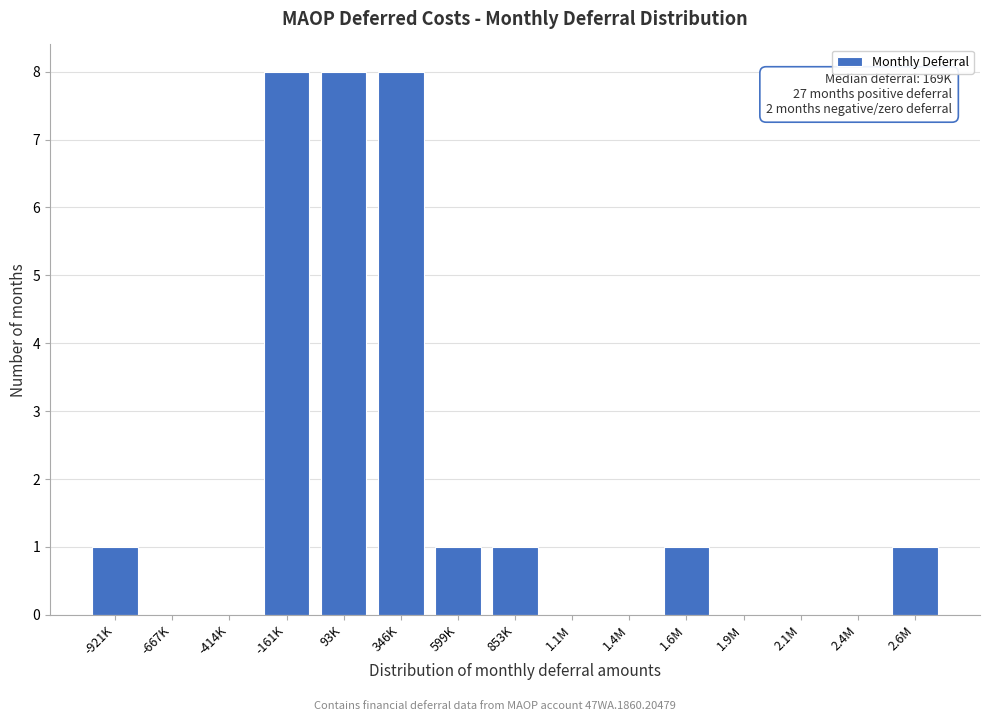

Reading left to right, extract all data points from this chart.

-921K=1	-667K=0	-414K=0	-161K=8	93K=8	346K=8	599K=1	853K=1	1.1M=0	1.4M=0	1.6M=1	1.9M=0	2.1M=0	2.4M=0	2.6M=1